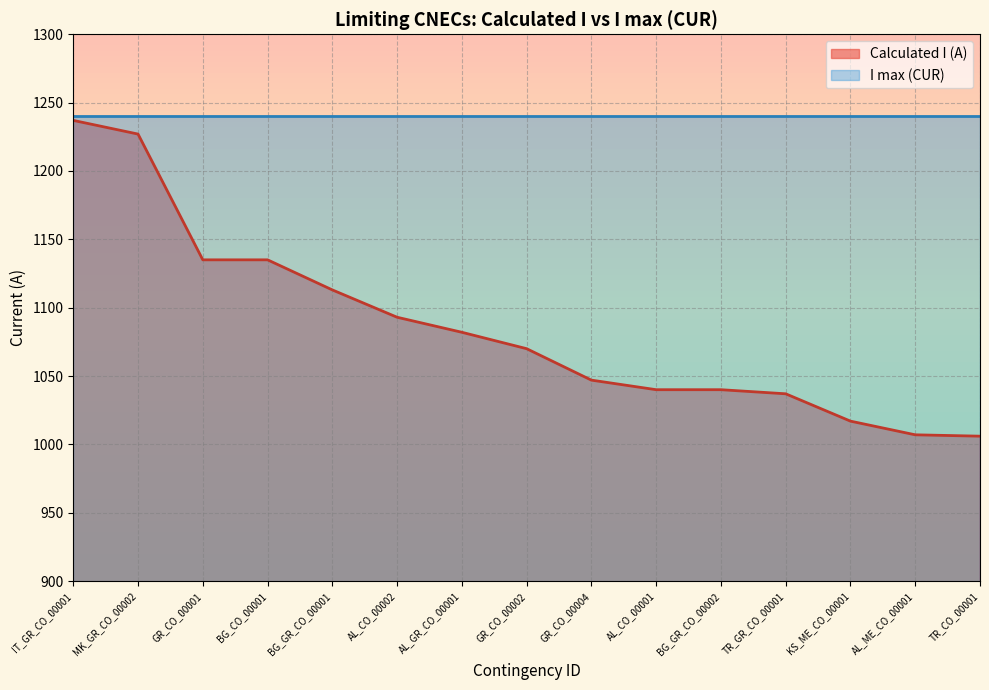

Does the chart display data point markers on the line(s)?

No